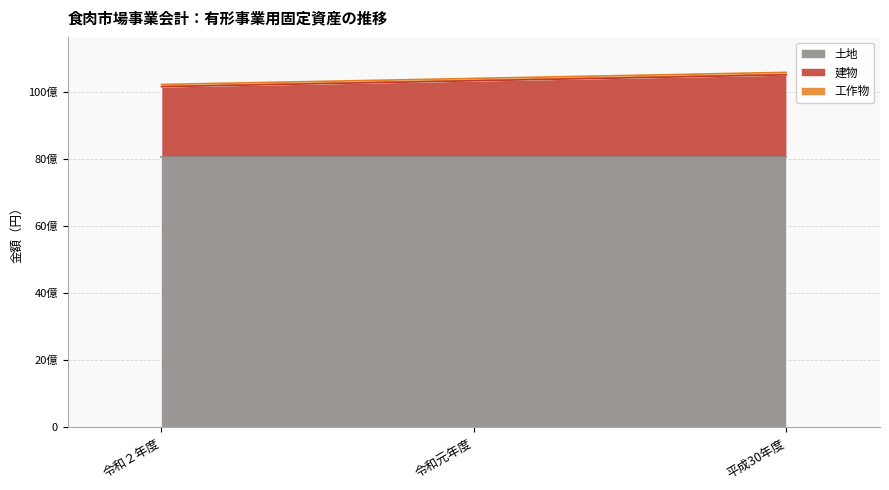

How many values in the 工作物 series are below 10394920893?

1